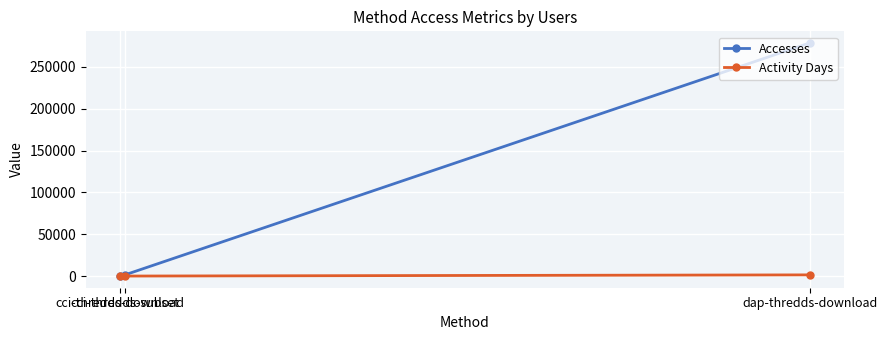

The value of Accesses at cci-thredds-subset is 1894. True or false?

False